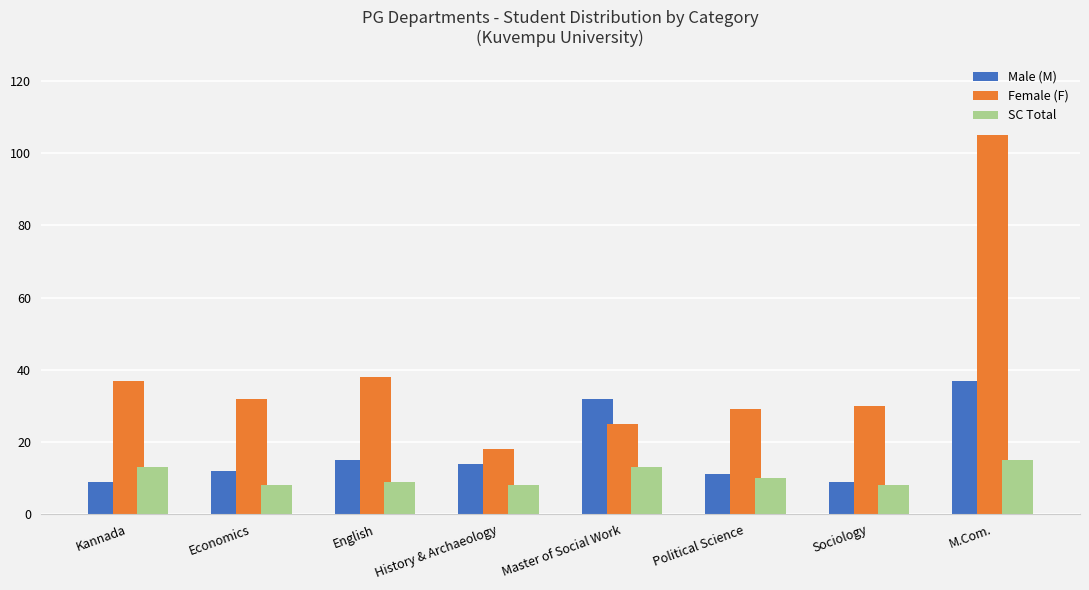

Rank the series by their maximum value, from highest to lowest.

Female (F), Male (M), SC Total